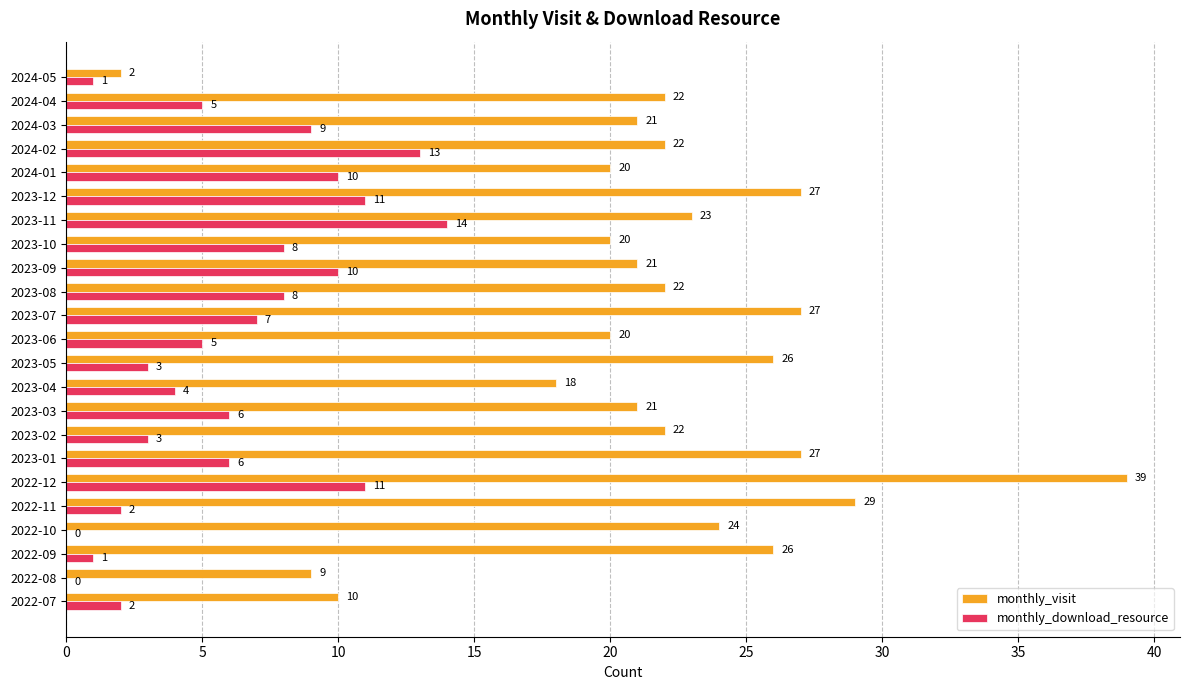

Which category has the highest value across all series?

2022-12